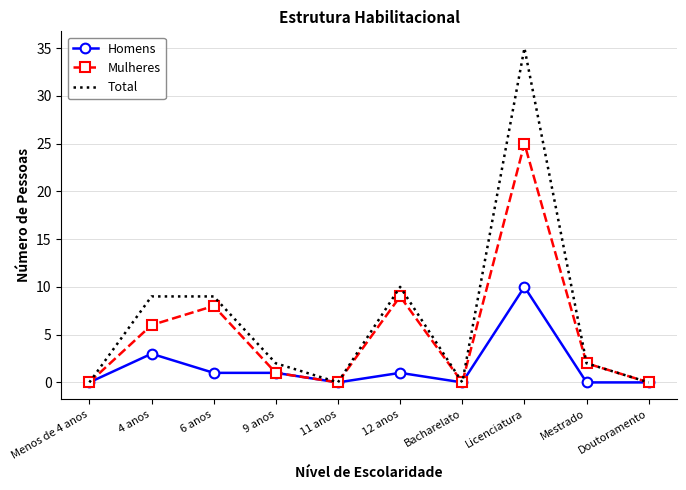

At which label is Total closest to 17?

12 anos